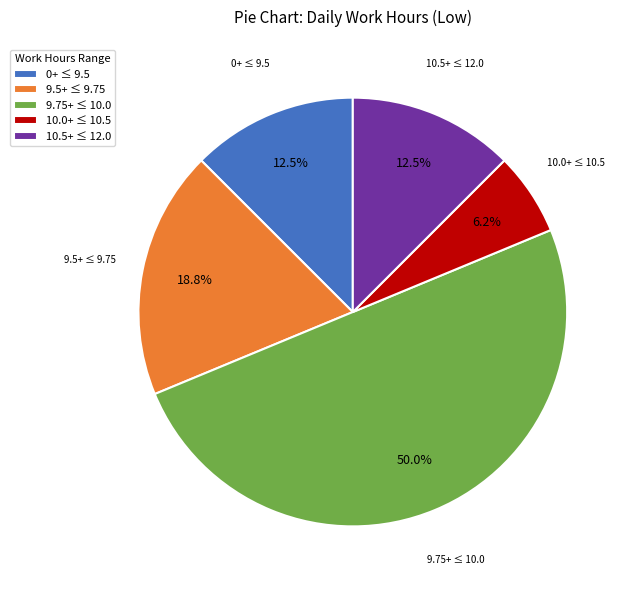

Between 10.0+ ≤ 10.5 and 9.75+ ≤ 10.0, which is larger?

9.75+ ≤ 10.0